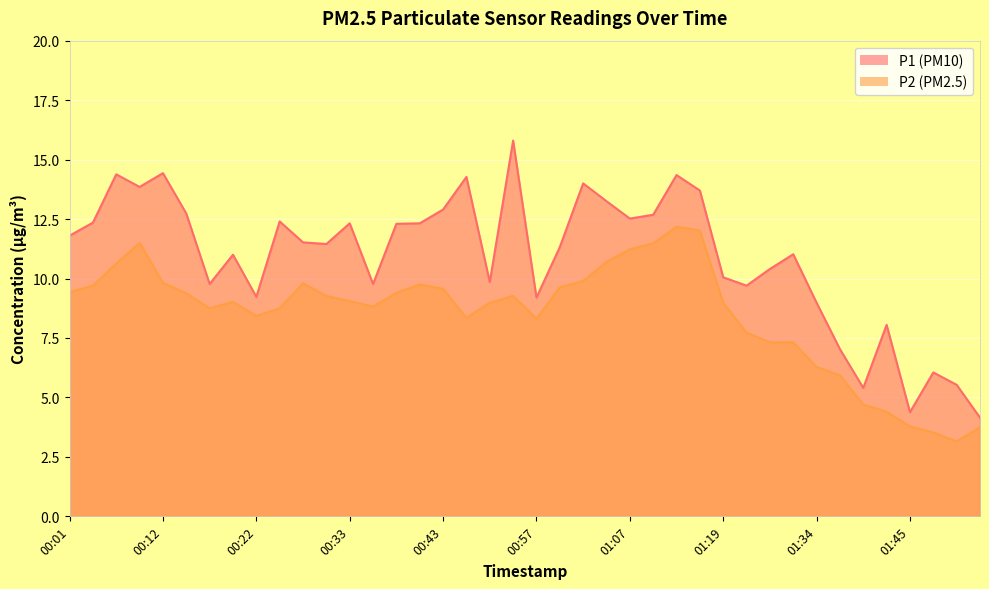

Which series has the largest total across all categories?

P1